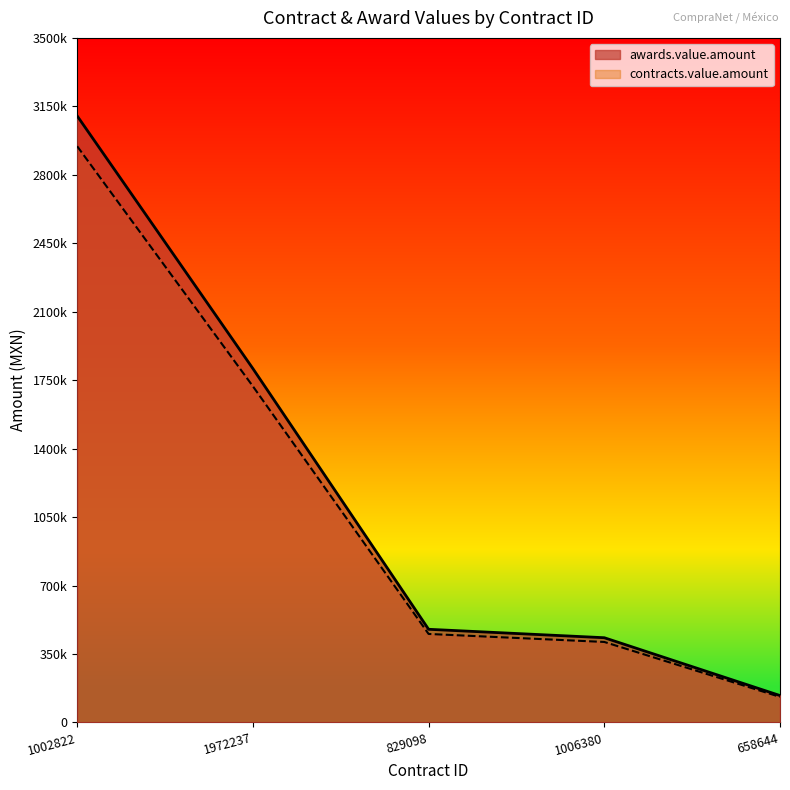

At which label does awards.value.amount reach its peak?

1002822